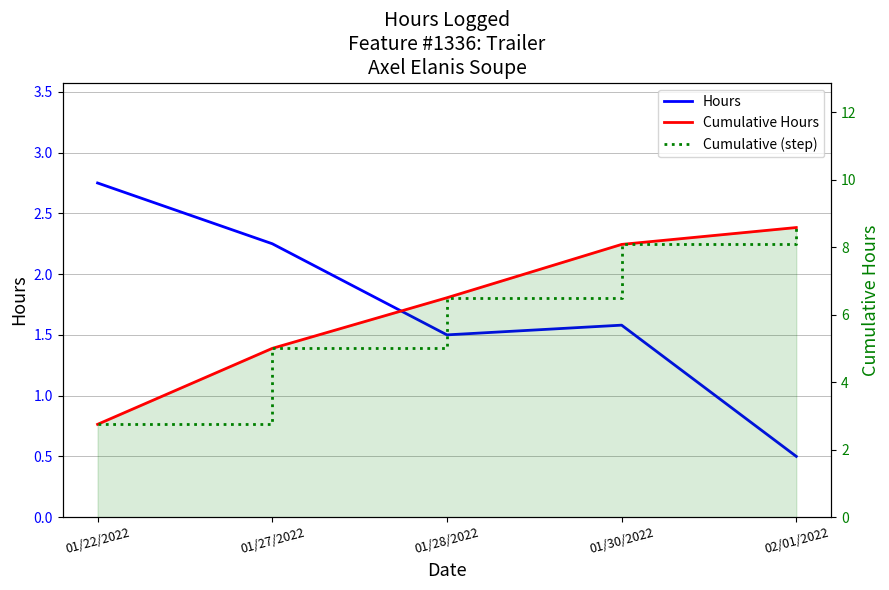

Where is Cumulative Hours nearest to the value 5?

01/27/2022